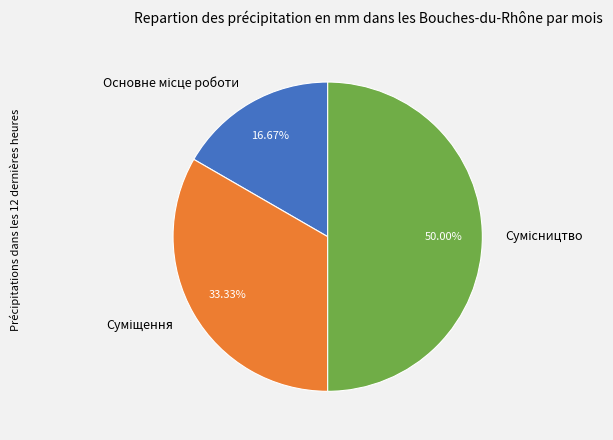

How many segments does this pie chart have?

3